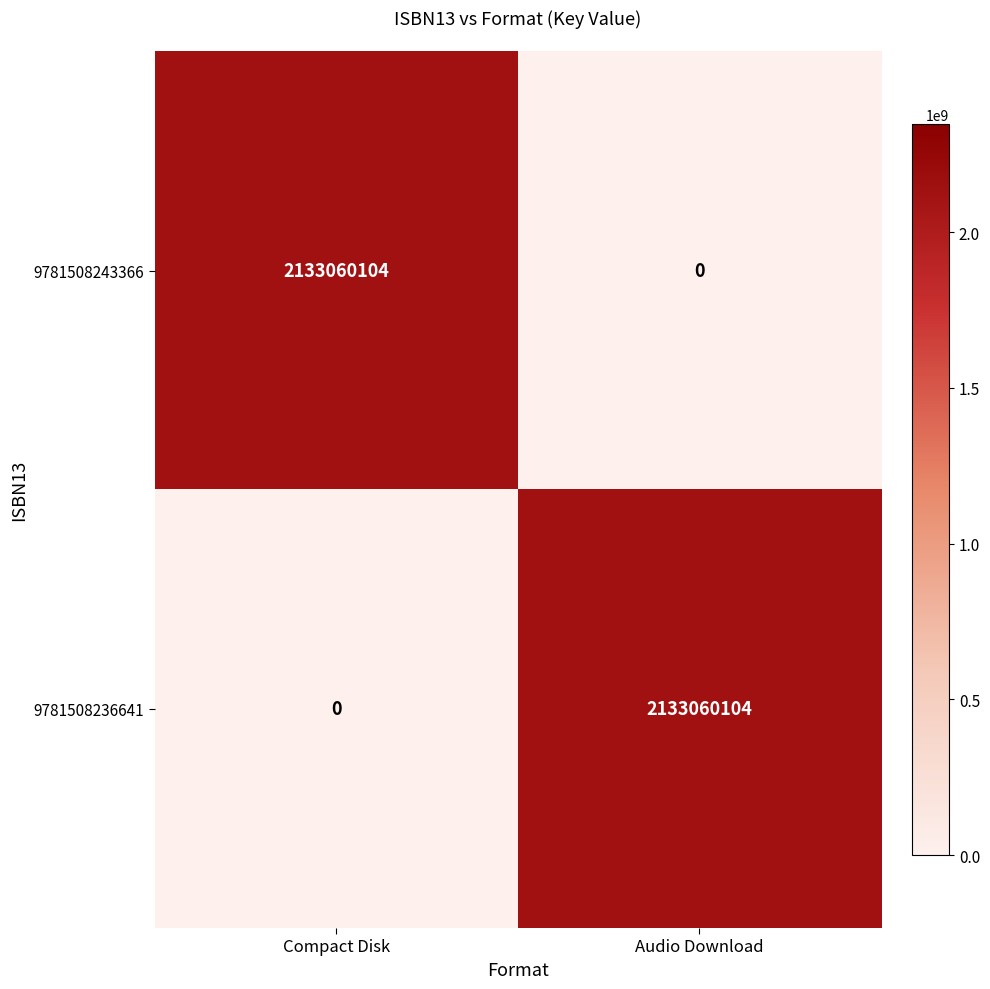

At Audio Download, list the series in order from smallest to largest.

9781508243366, 9781508236641